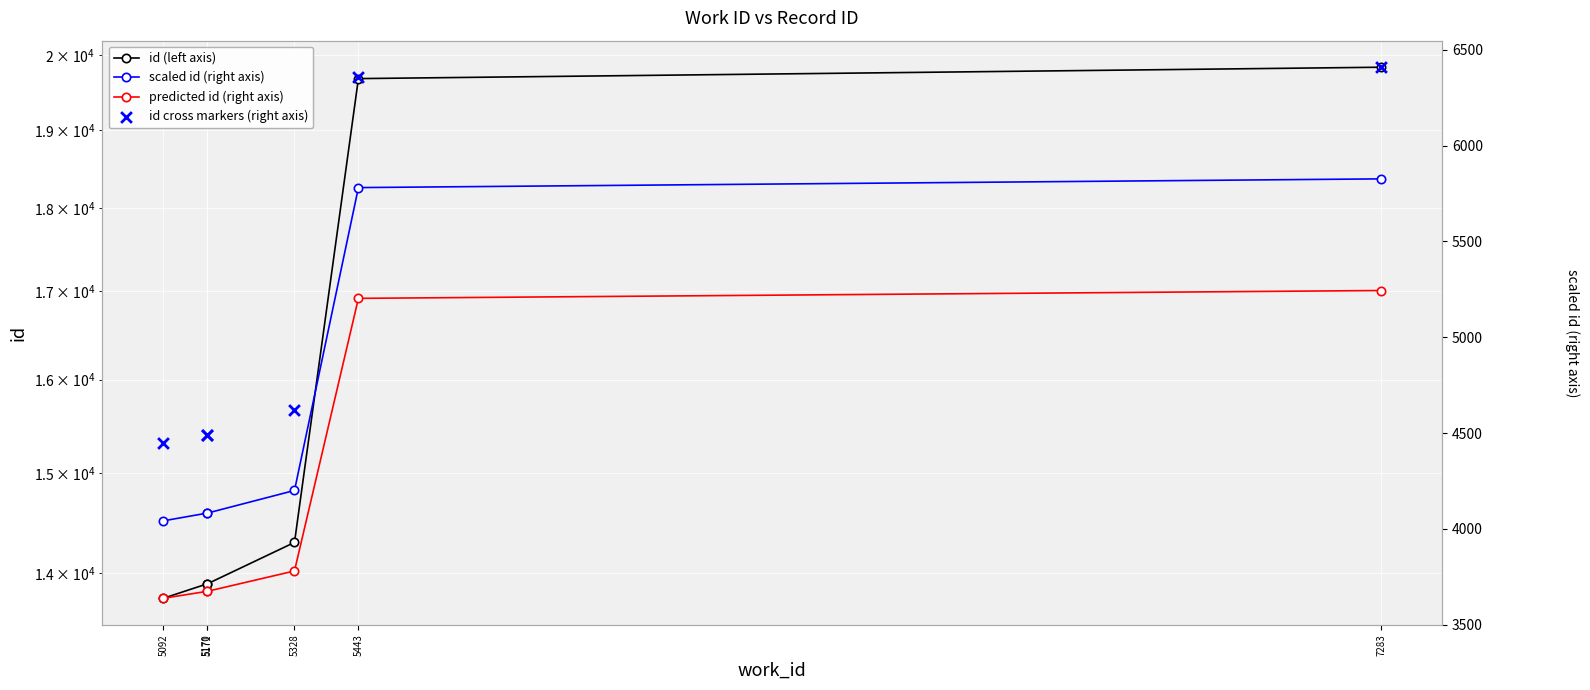

Which series has the widest spread of Y values?

id (left axis)